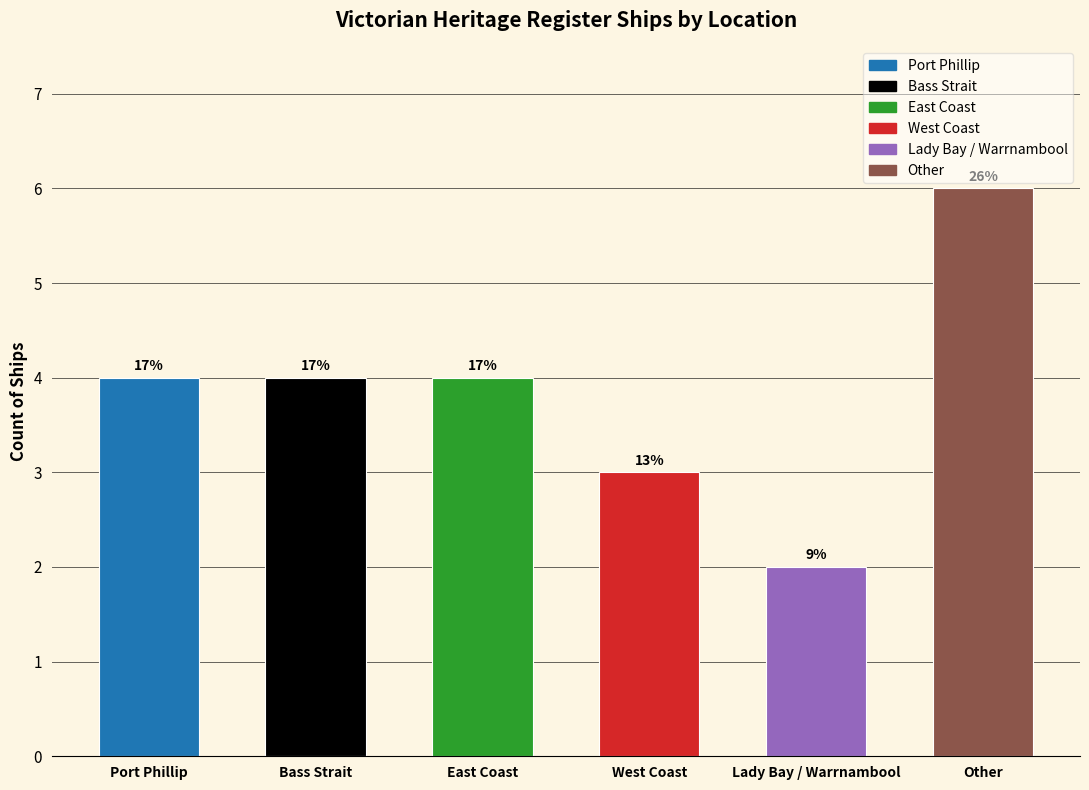

True or false: the data shows 3 at West Coast.

True